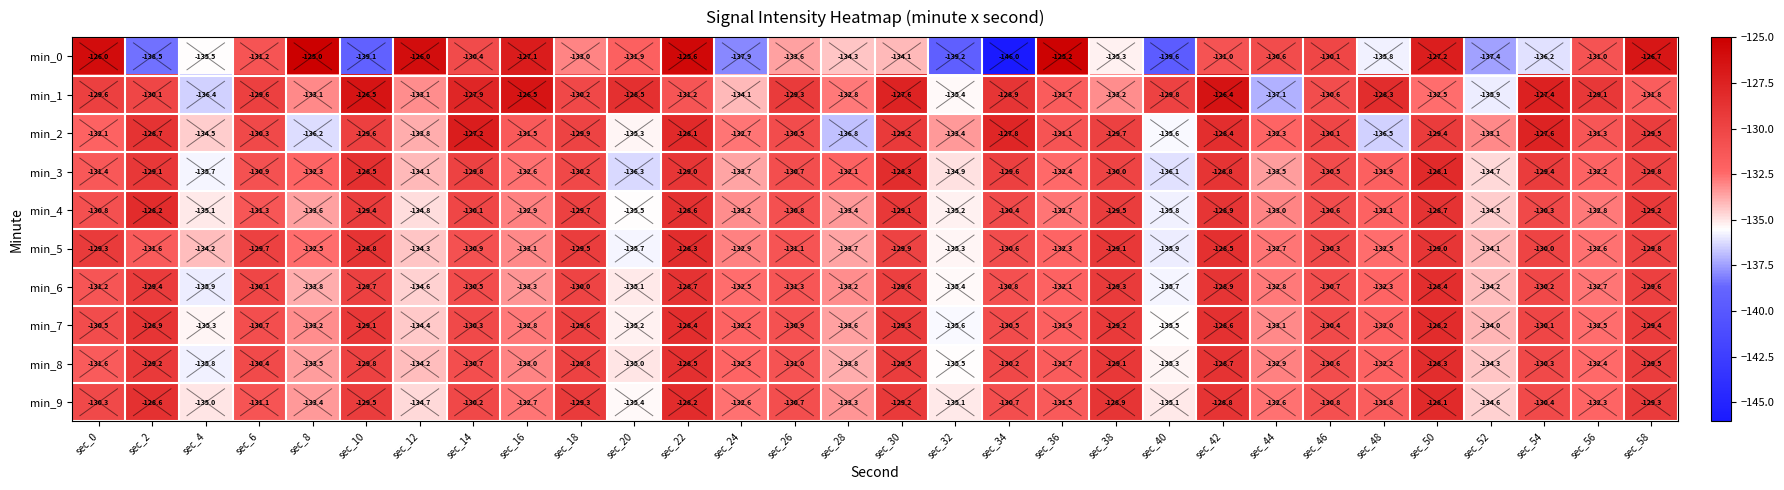

At sec_40, list the series in order from largest to smallest.

min_1, min_9, min_8, min_7, min_2, min_6, min_4, min_5, min_3, min_0